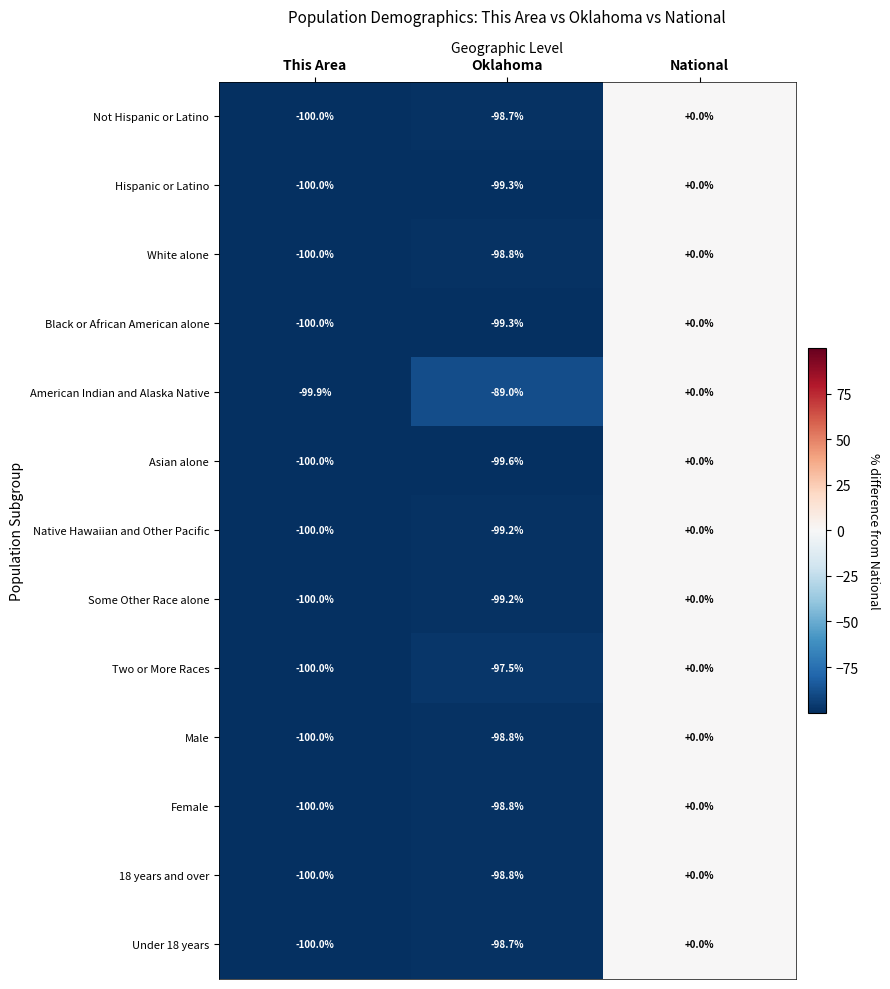

Is it true that Under 18 years equals -98.7 at Oklahoma?

True